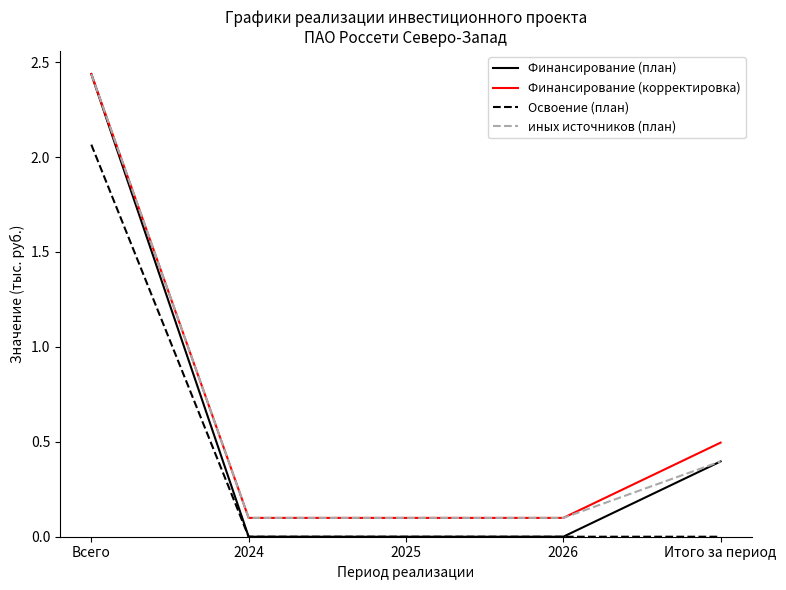

What is the total value across all series at Всего?

9.4